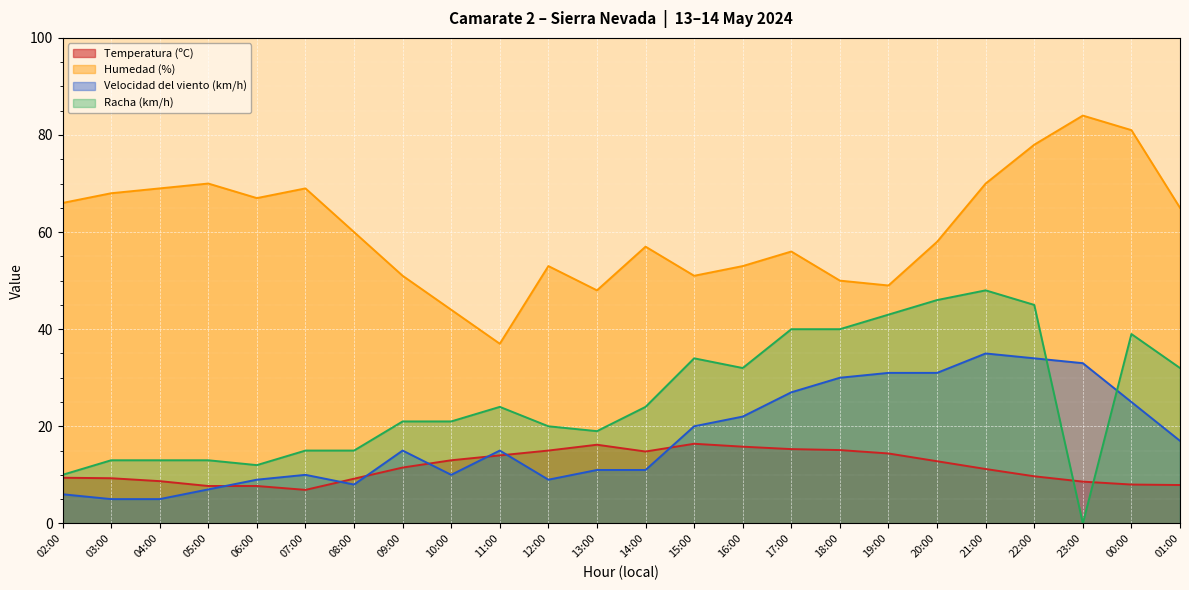

Reading right to left, list all the values displayed in this chart.

Temperatura (ºC): 7.9	8.0	8.6	9.7	11.2	12.8	14.4	15.1	15.3	15.8	16.4	14.8	16.2	15.0	14.0	13.0	11.5	9.2	6.9	7.7	7.7	8.7	9.3	9.4
Humedad (%): 65.0	81.0	84.0	78.0	70.0	58.0	49.0	50.0	56.0	53.0	51.0	57.0	48.0	53.0	37.0	44.0	51.0	60.0	69.0	67.0	70.0	69.0	68.0	66.0
Velocidad del viento (km/h): 17.0	25.0	33.0	34.0	35.0	31.0	31.0	30.0	27.0	22.0	20.0	11.0	11.0	9.0	15.0	10.0	15.0	8.0	10.0	9.0	7.0	5.0	5.0	6.0
Racha (km/h): 32.0	39.0	0.0	45.0	48.0	46.0	43.0	40.0	40.0	32.0	34.0	24.0	19.0	20.0	24.0	21.0	21.0	15.0	15.0	12.0	13.0	13.0	13.0	10.0